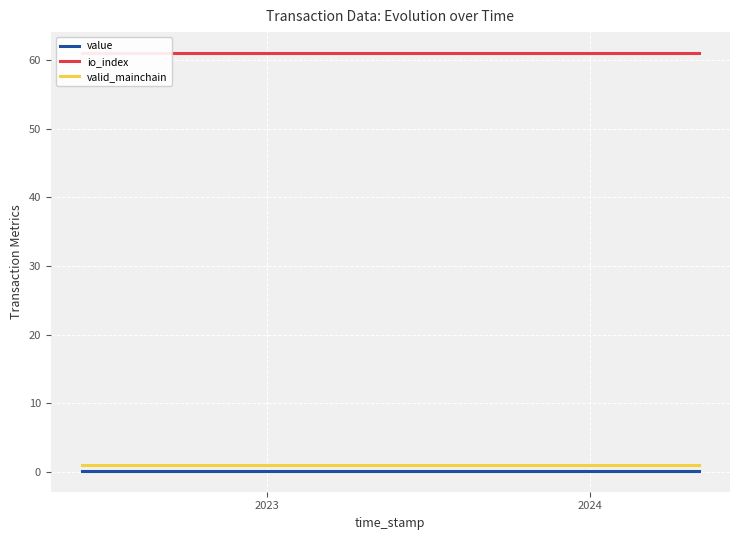

Reading left to right, transcribe all the data shown in this chart.

value: 0.2	0.2	0.2	0.2	0.2	0.2	0.2	0.2	0.2	0.2	0.2	0.2	0.2	0.2	0.2	0.2	0.2	0.2	0.2	0.2	0.2	0.2	0.2	0.2
io_index: 61.0	61.0	61.0	61.0	61.0	61.0	61.0	61.0	61.0	61.0	61.0	61.0	61.0	61.0	61.0	61.0	61.0	61.0	61.0	61.0	61.0	61.0	61.0	61.0
valid_mainchain: 1.0	1.0	1.0	1.0	1.0	1.0	1.0	1.0	1.0	1.0	1.0	1.0	1.0	1.0	1.0	1.0	1.0	1.0	1.0	1.0	1.0	1.0	1.0	1.0